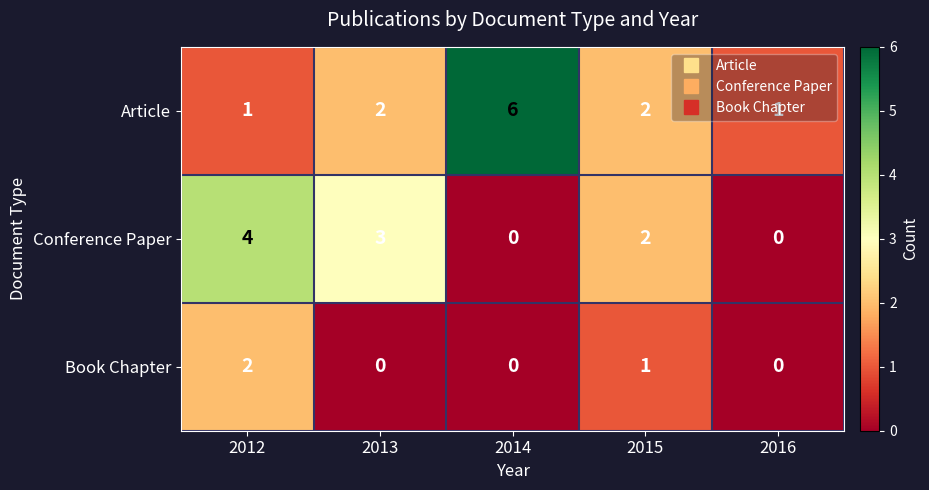

What is the sum of all Conference Paper values?

9